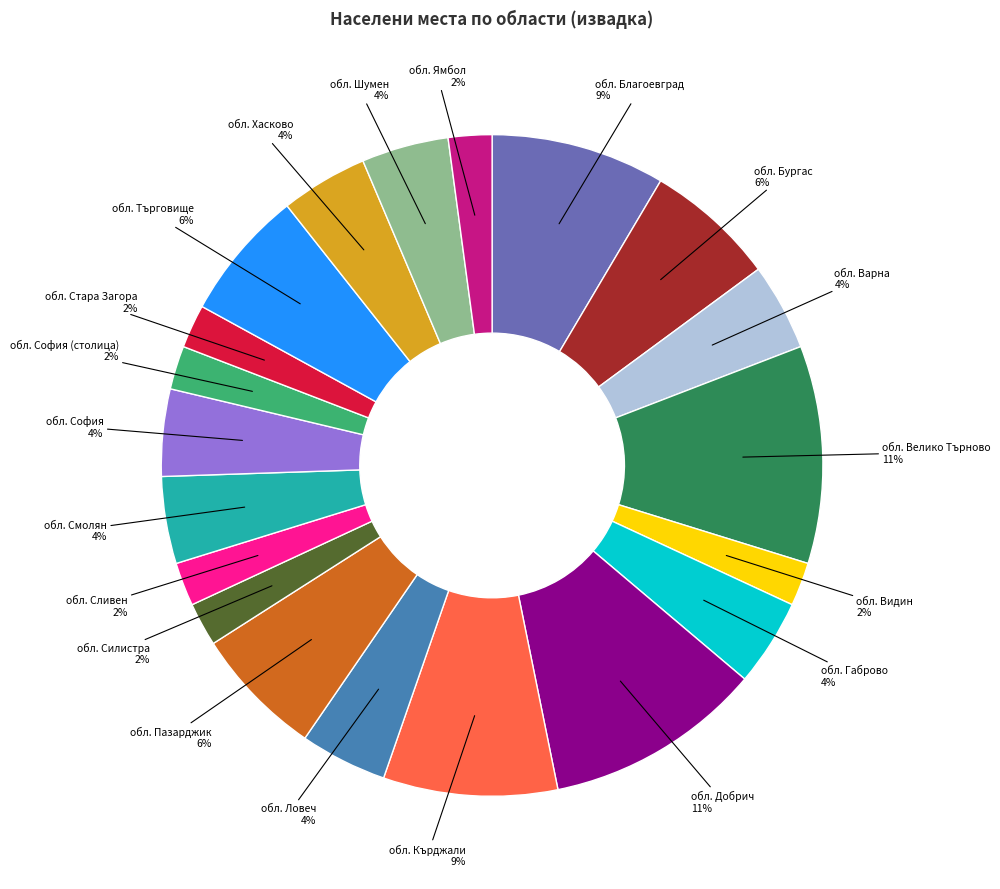

Is there any slice that represents more than half of the pie?

No